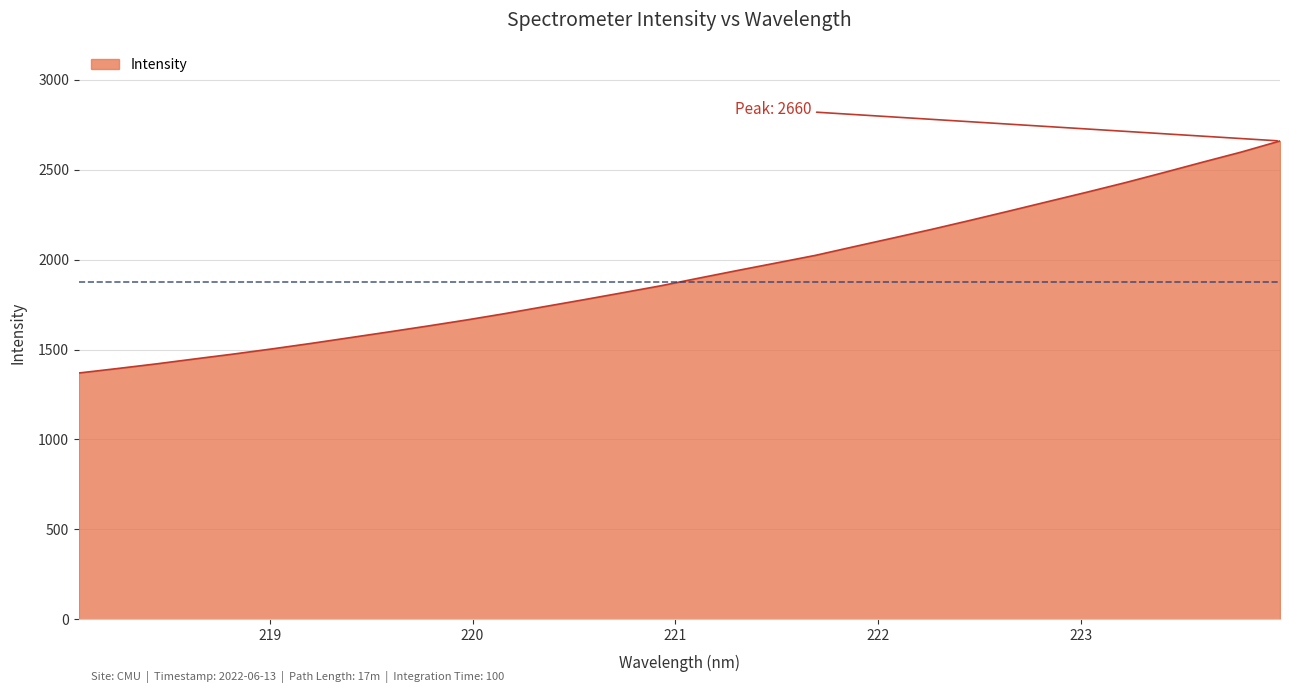

What is the difference between the second highest and minimum values?

1228.4